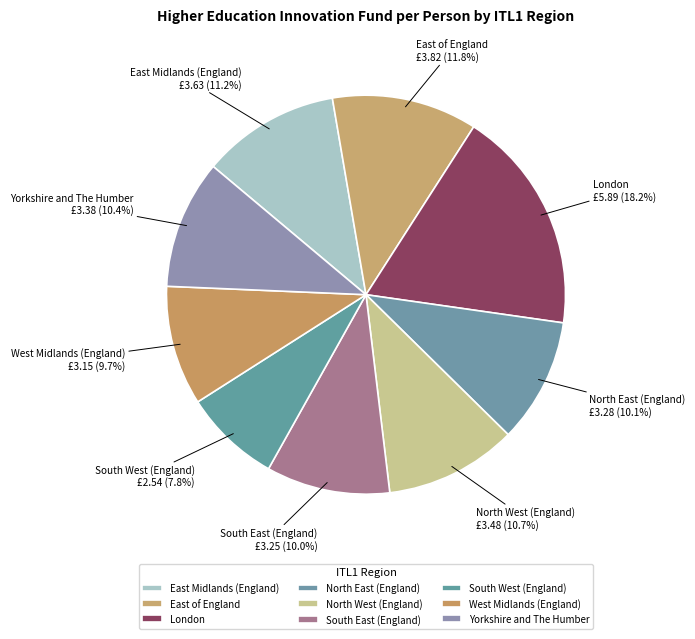

Do South East (England) and London together represent more than half of the pie?

No